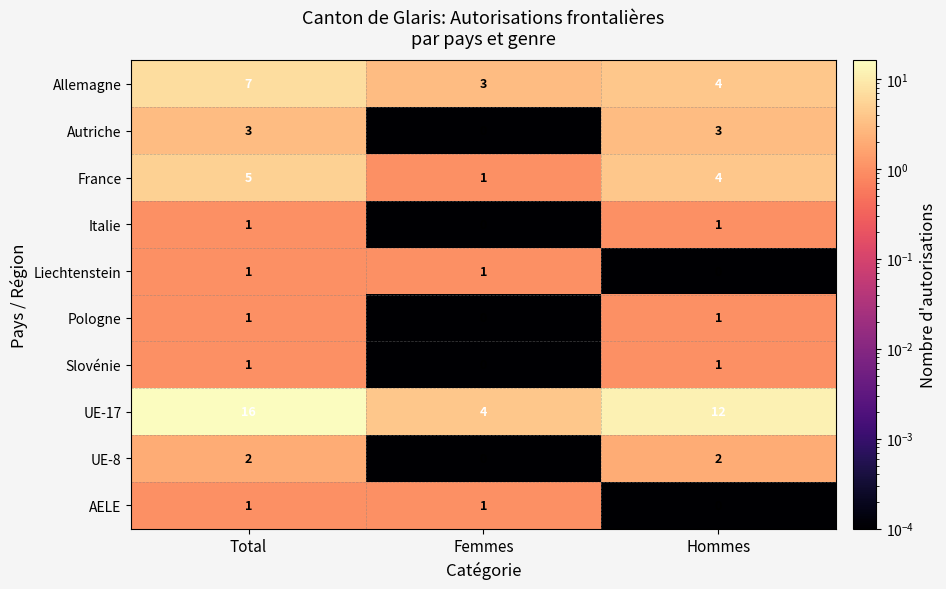

At which label is Pologne closest to 0?

Femmes